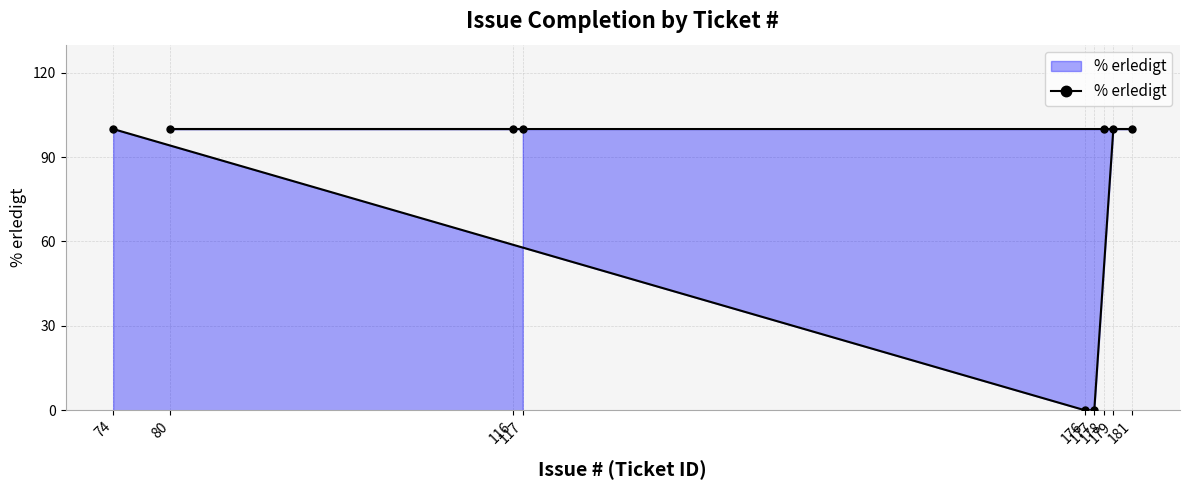

How many categories are shown in the chart?

9